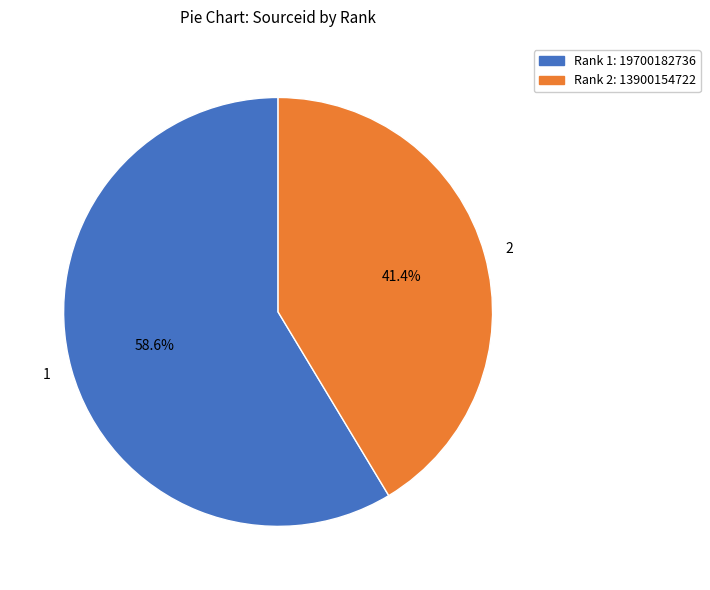

To the nearest percent, what is the average slice percentage?

50%